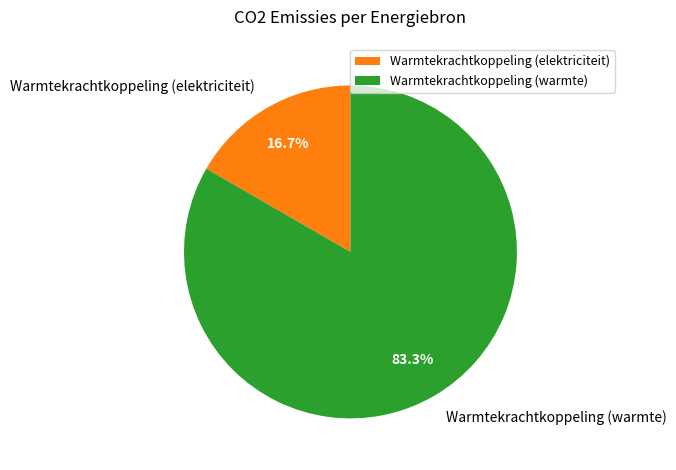

Which has a higher value, Warmtekrachtkoppeling (elektriciteit) or Warmtekrachtkoppeling (warmte)?

Warmtekrachtkoppeling (warmte)